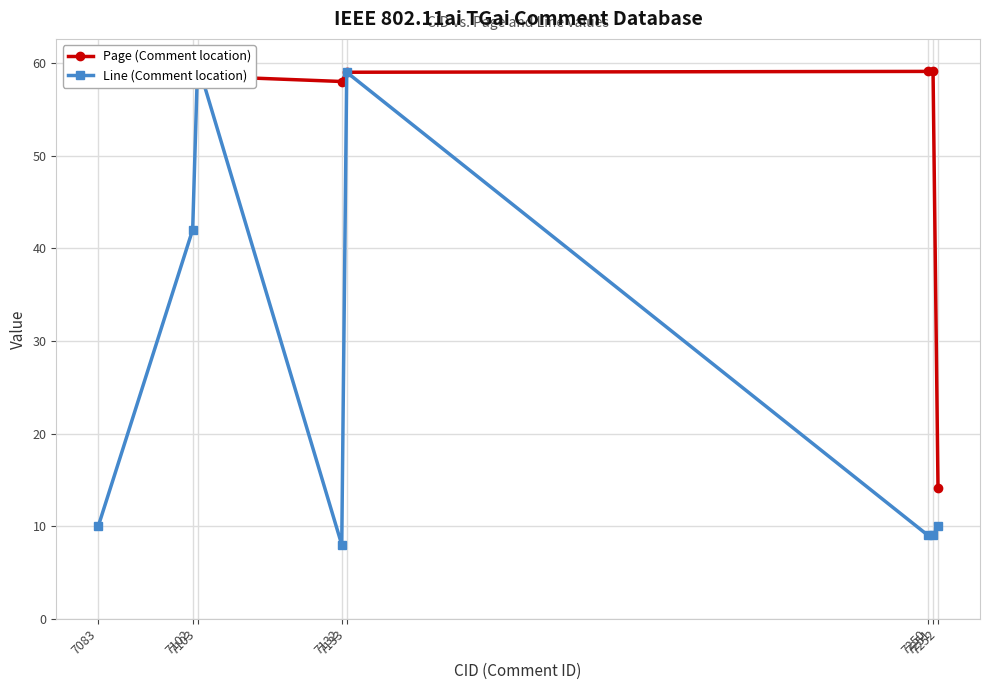

Is it true that Line (Comment location) equals 59.0 at 7133?

True